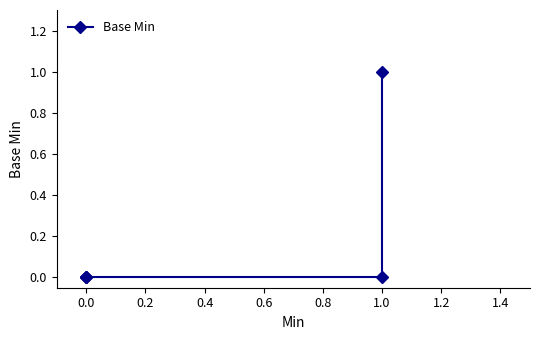

What is the difference between the maximum and second lowest values?

1